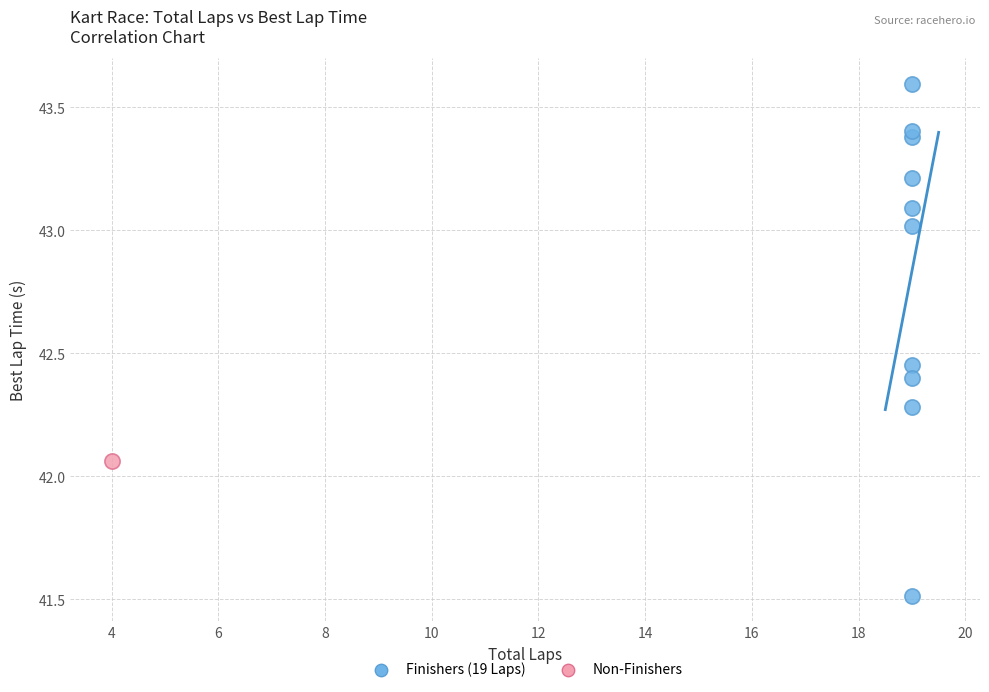

What are all the series names shown in the legend?

Finishers (19 Laps), Non-Finishers